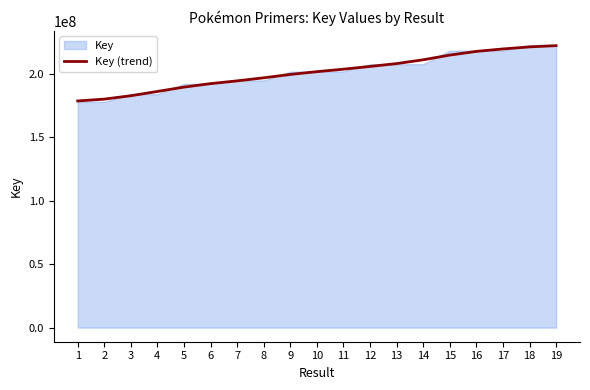

What is the value of the 7th point from the left?

194464728.1